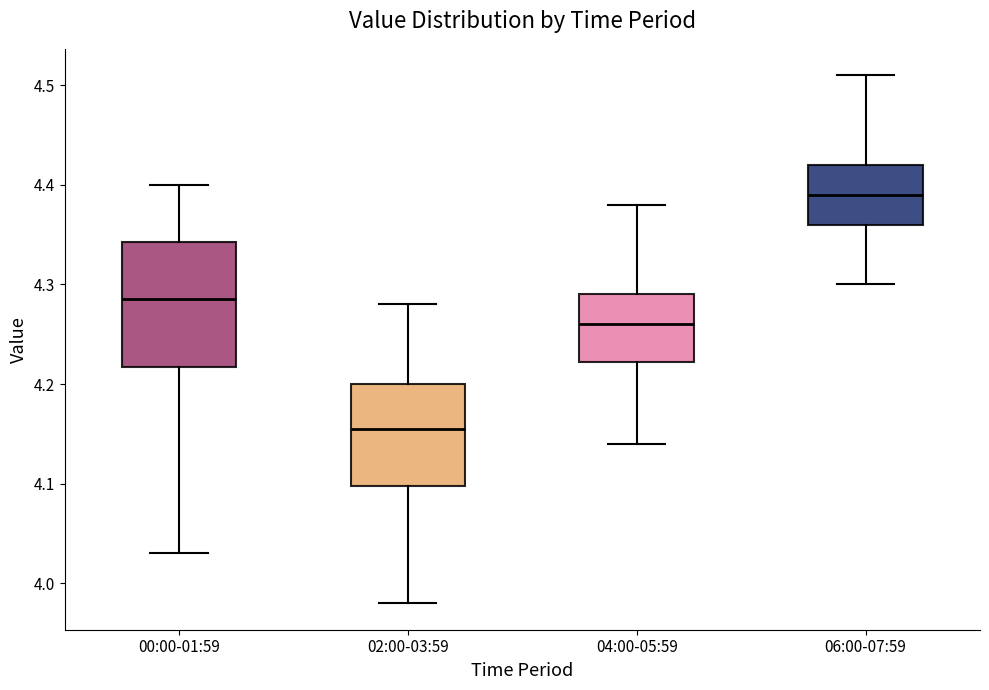

Where is the upper edge of the box for 06:00-07:59 on the y-axis? The values are not printed on the chart, so give them approximately, as read against the axis.

4.42